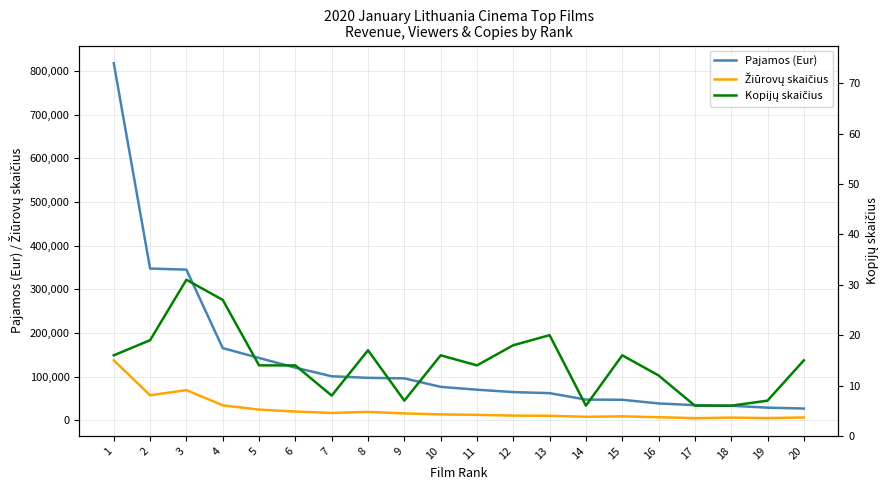

At which label does Žiūrovų skaičius reach its minimum?

17